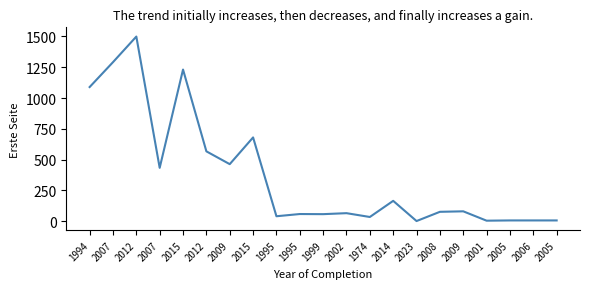

What is the label of the 18th point from the right?

2007